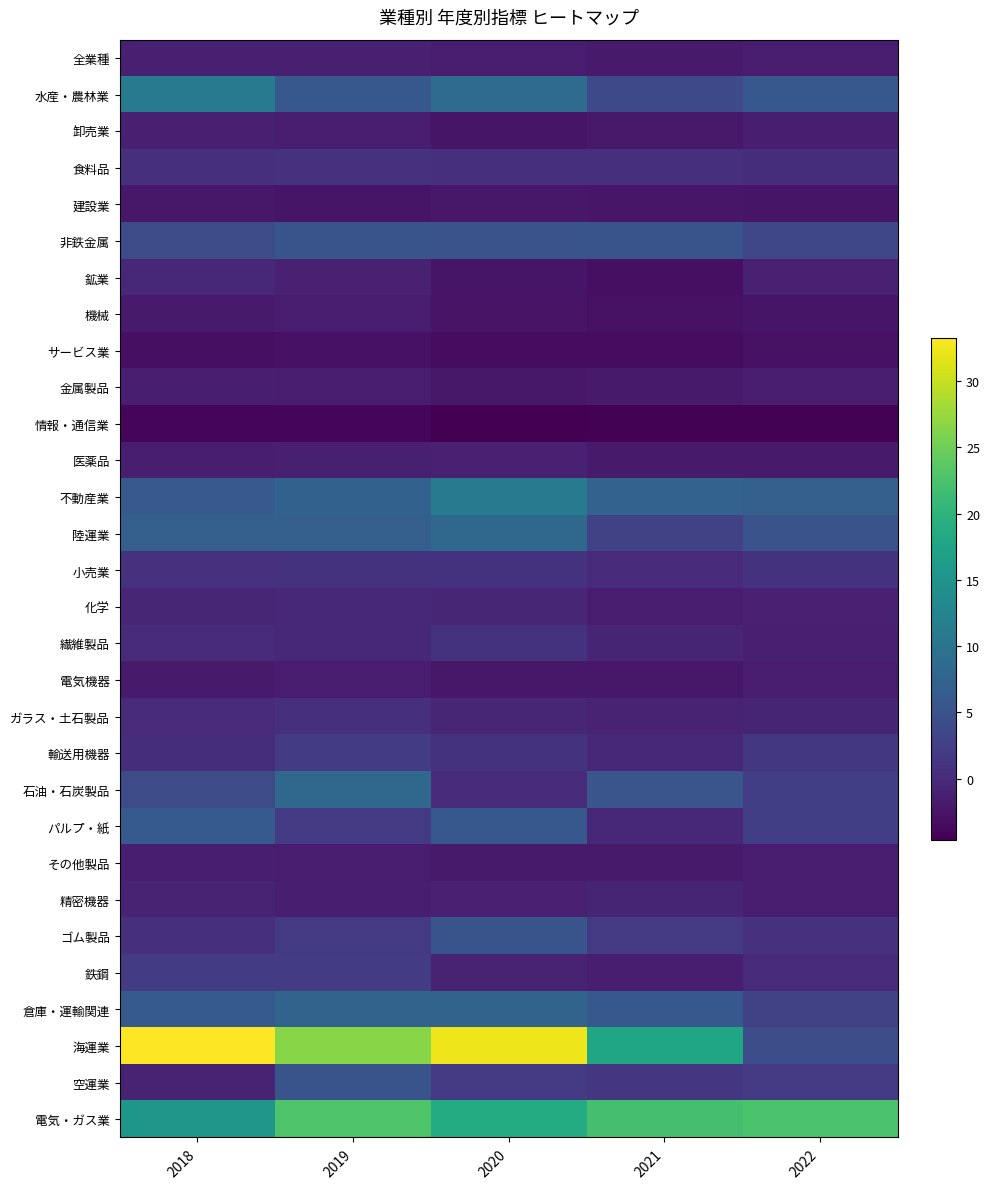

How many series are shown in this chart?

30